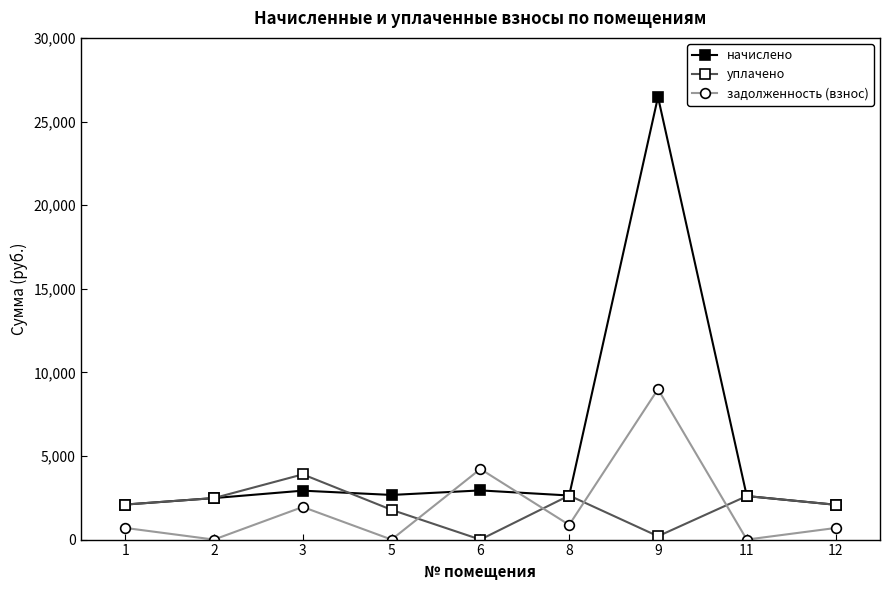

The value of начислено at 6 is 2940.1. True or false?

True